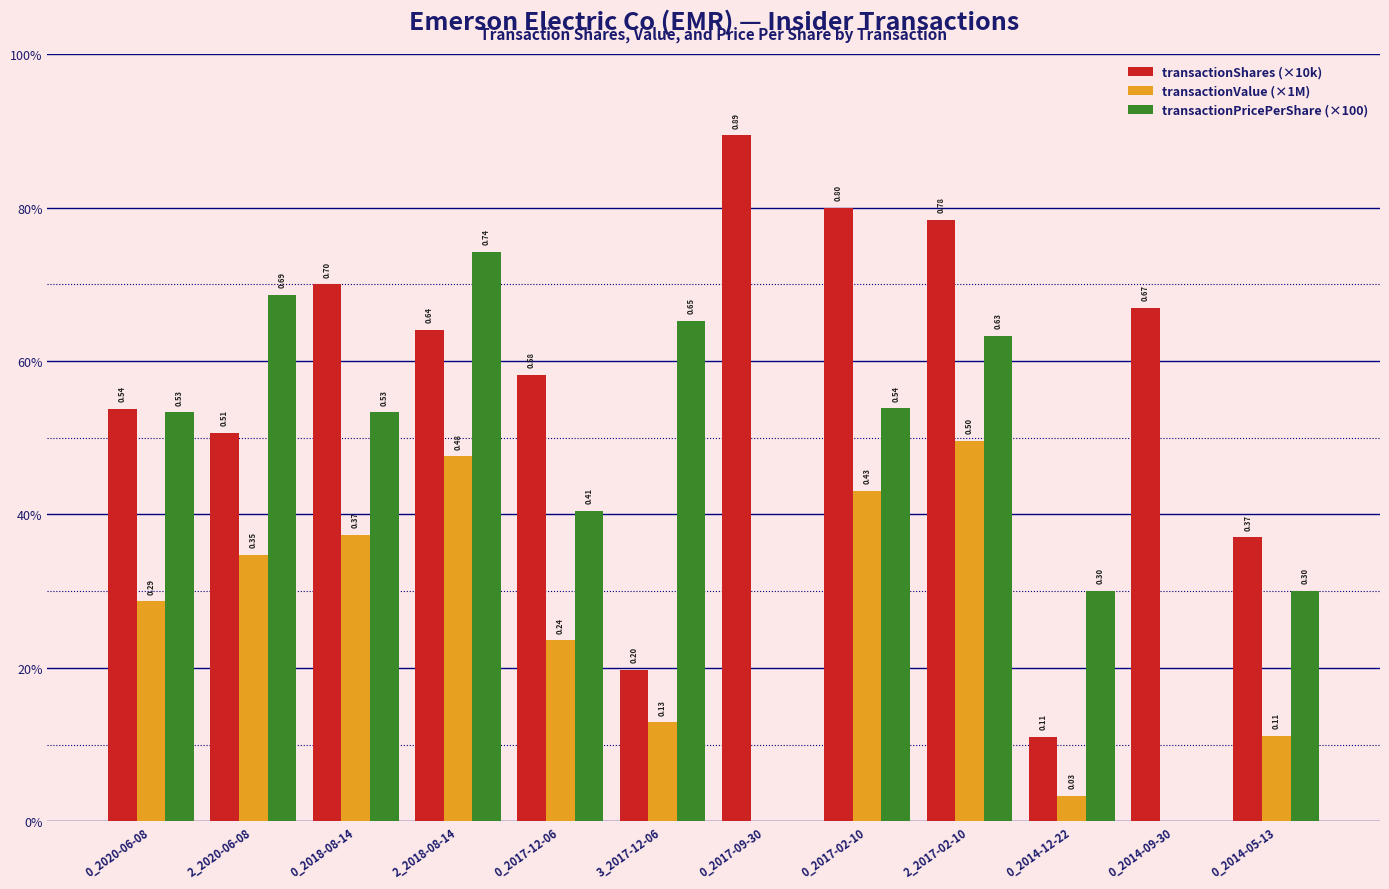

Are the bars grouped side by side (vs. stacked)?

Yes